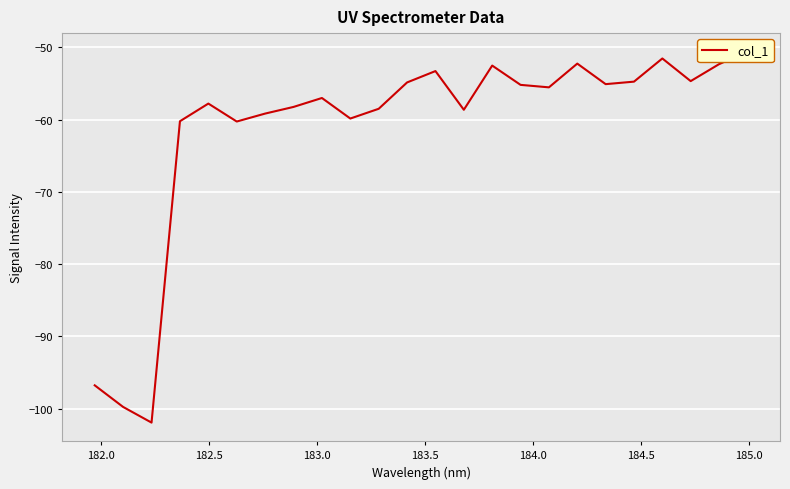

Reading left to right, transcribe all the data shown in this chart.

-96.8	-99.8	-102.0	-60.2	-57.8	-60.3	-59.2	-58.3	-57.0	-59.9	-58.5	-54.9	-53.3	-58.7	-52.5	-55.2	-55.5	-52.3	-55.1	-54.8	-51.6	-54.7	-52.3	-50.6